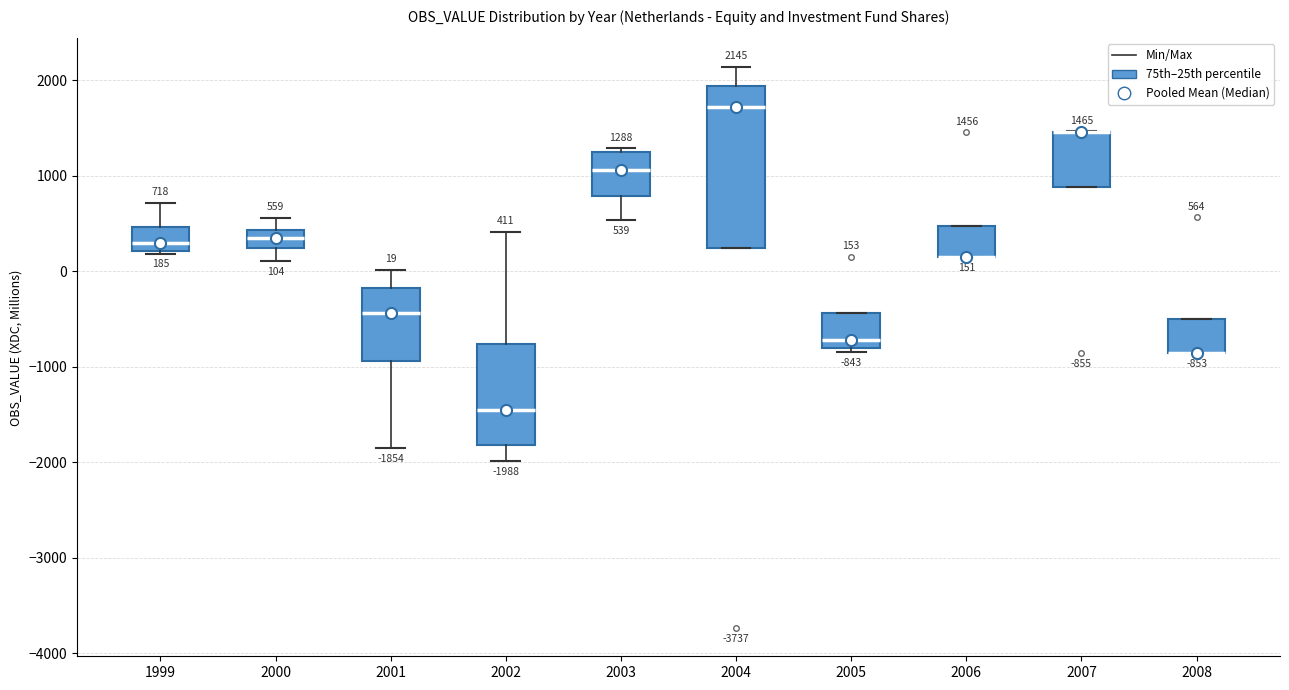

Comparing the boxes themselves (not the whiskers), which one is the tallest?

2004